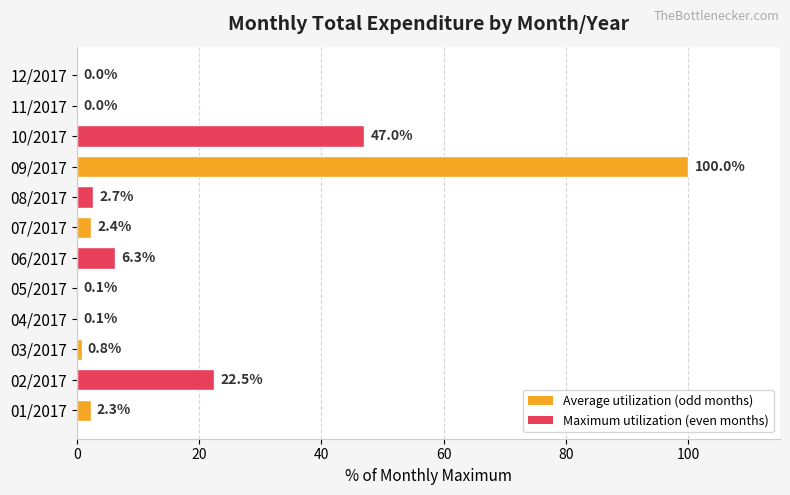

Between 06/2017 and 10/2017, which is larger?

10/2017